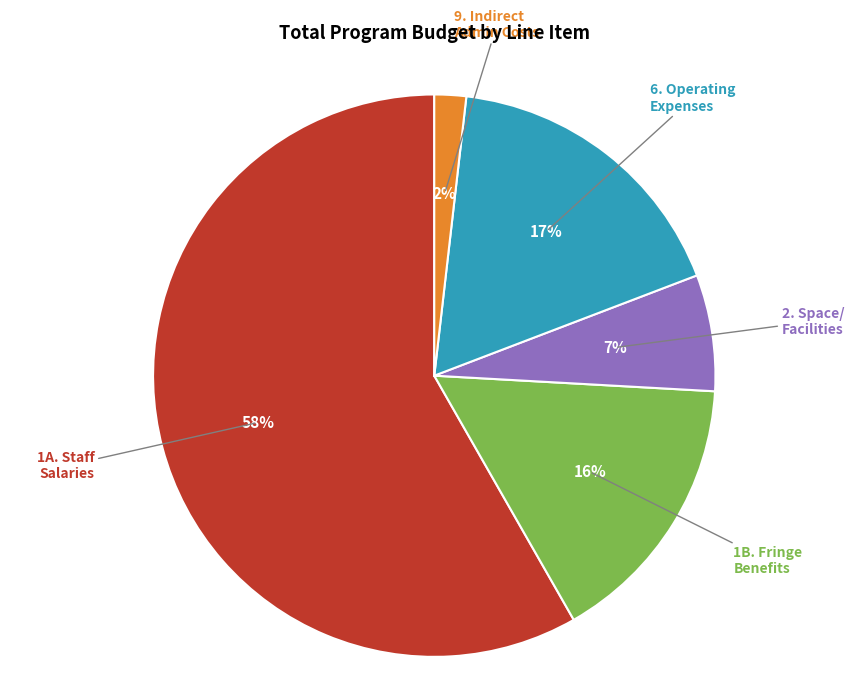

Count the number of slices in the pie.

5